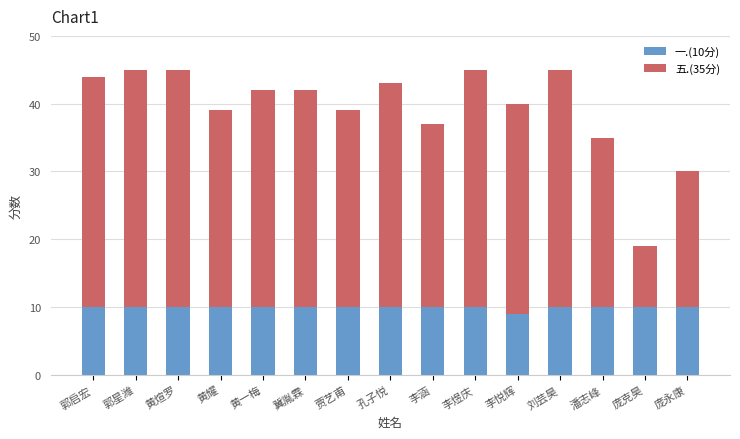

Count the number of categories in the chart.

15